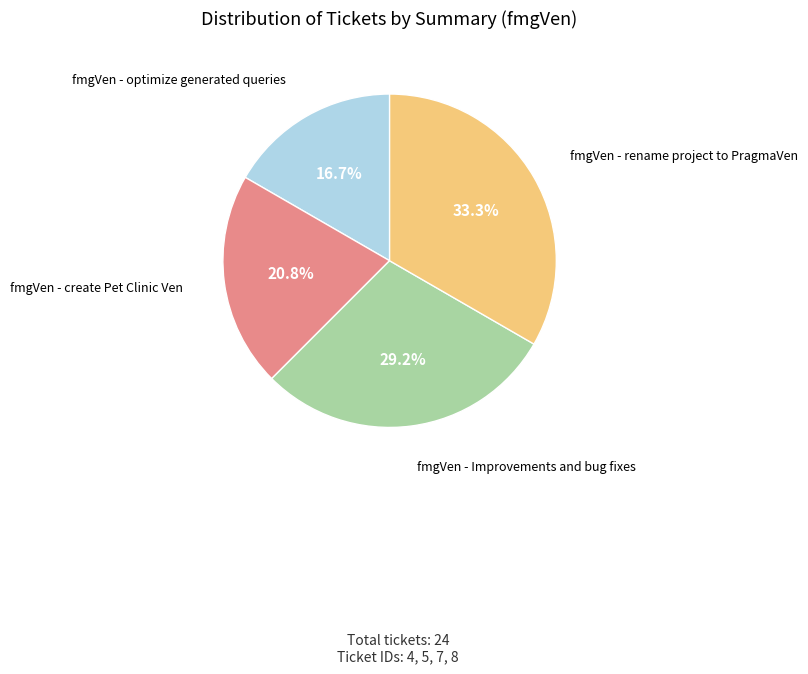

Is there a majority slice in this chart?

No